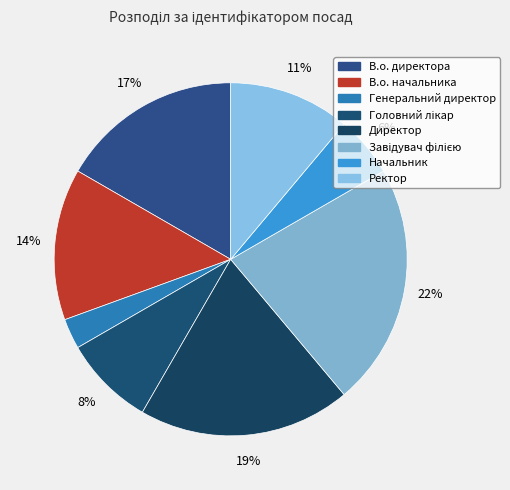

Which category has the biggest portion of the pie?

Завідувач філією